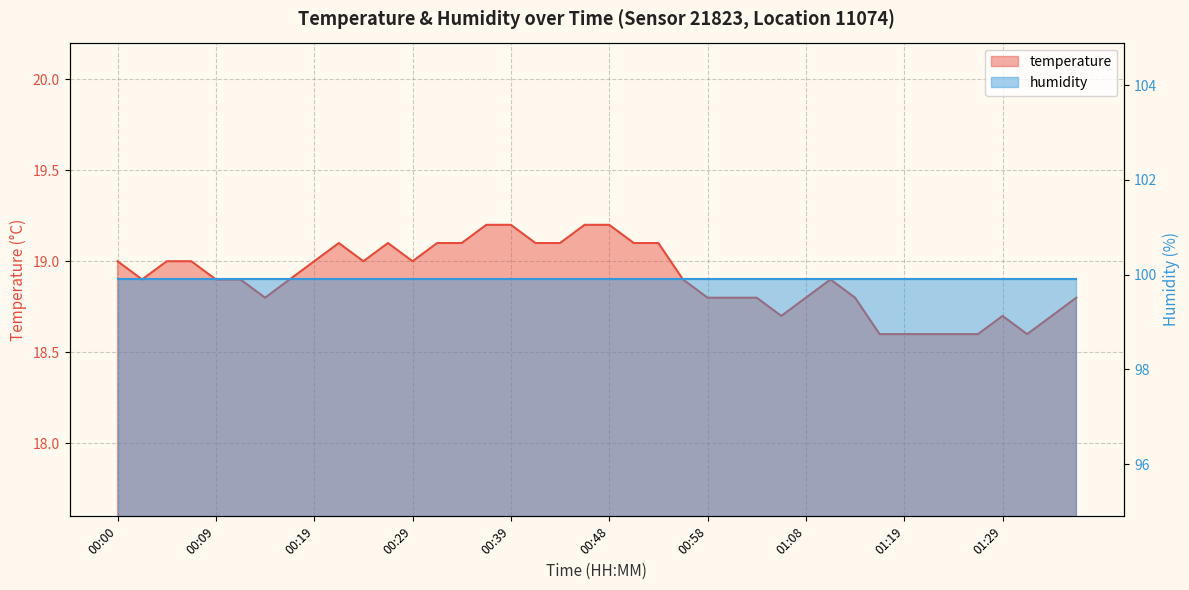

List the labels in order of value, smallest first.

01:16, 01:19, 01:22, 01:24, 01:27, 01:31, 01:06, 01:29, 01:34, 00:14, 00:58, 01:01, 01:03, 01:08, 01:13, 01:36, 00:02, 00:09, 00:12, 00:17, 00:56, 01:11, 00:00, 00:05, 00:07, 00:19, 00:24, 00:29, 00:22, 00:27, 00:31, 00:34, 00:41, 00:43, 00:51, 00:53, 00:36, 00:39, 00:46, 00:48